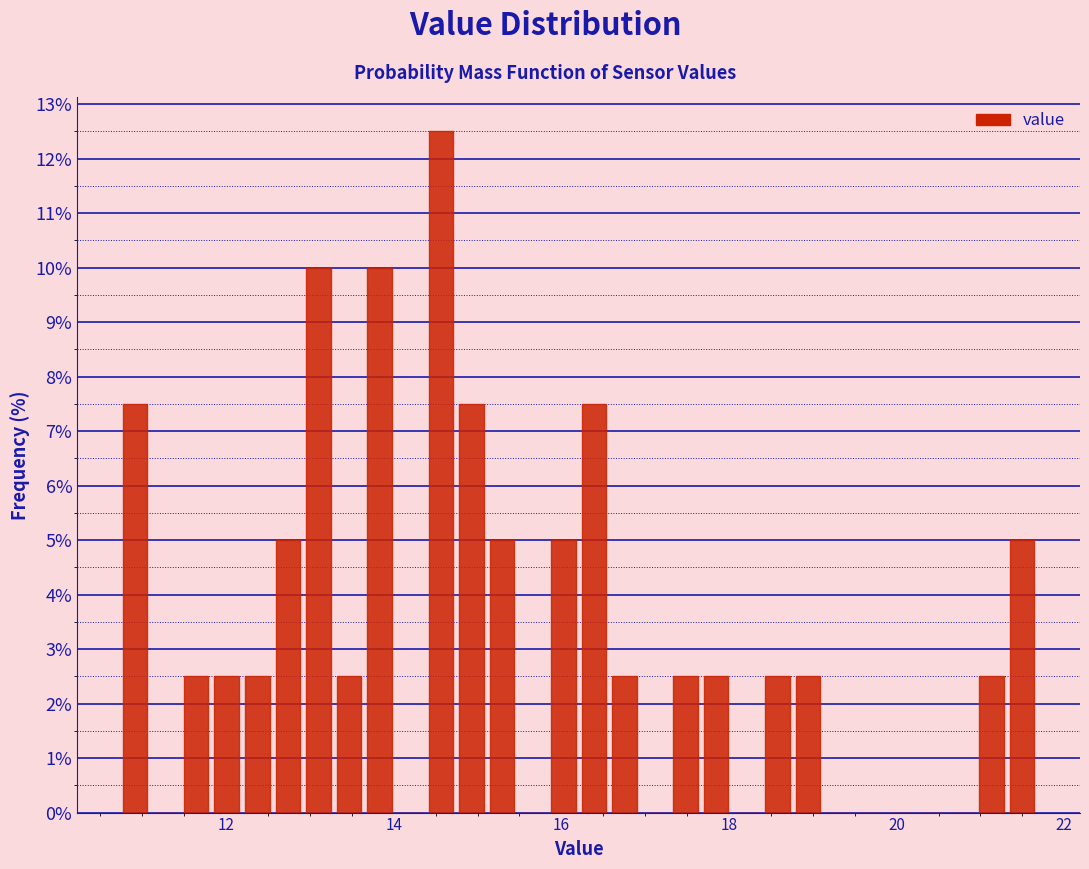

Read against the x-axis, roughly where is the centre of the tallest bar?

14.6